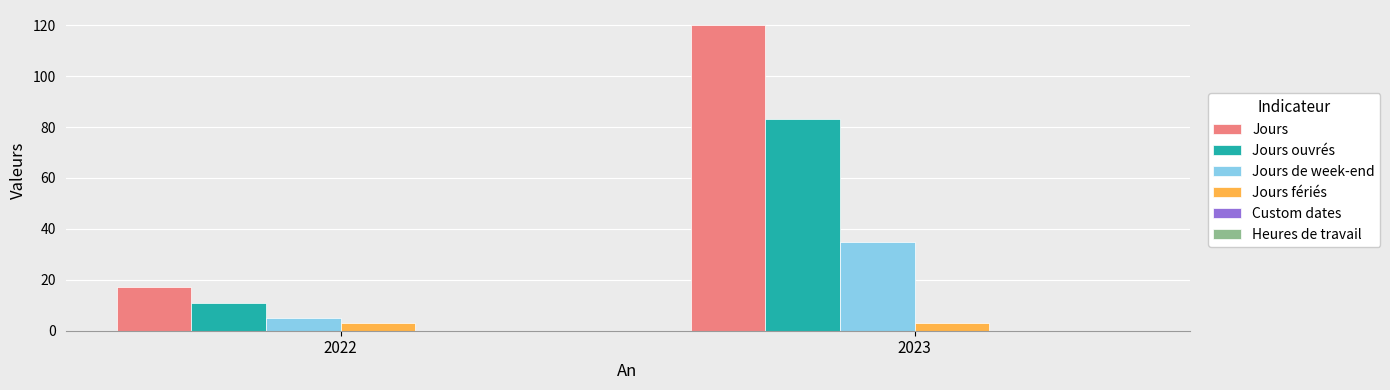

What is the value of the Jours ouvrés bar at the 1st from the left?

11